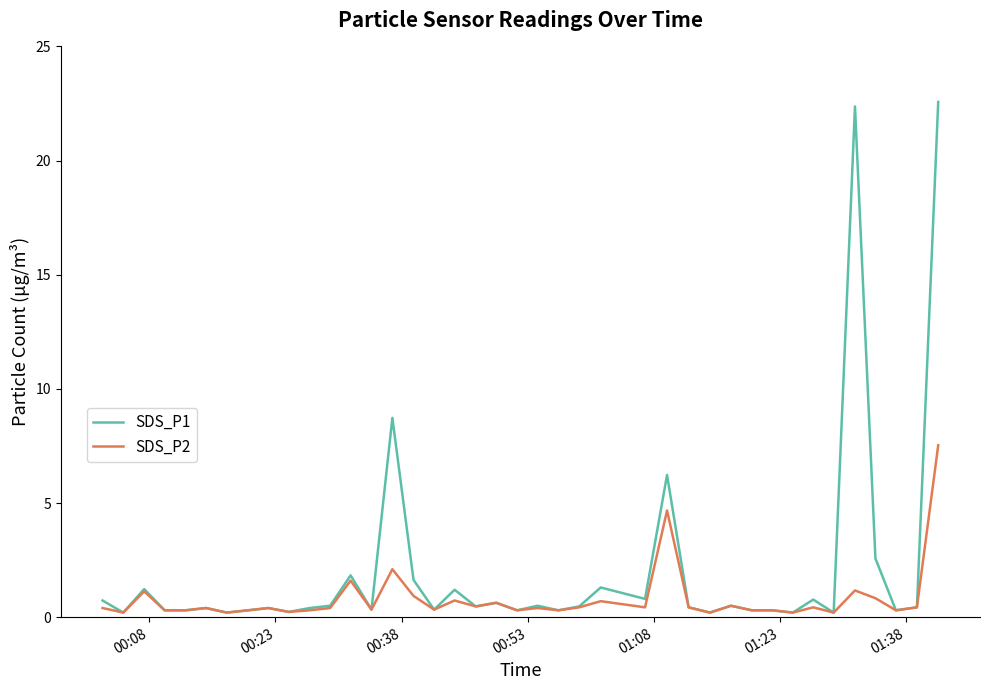

Which series has the largest total across all categories?

SDS_P1